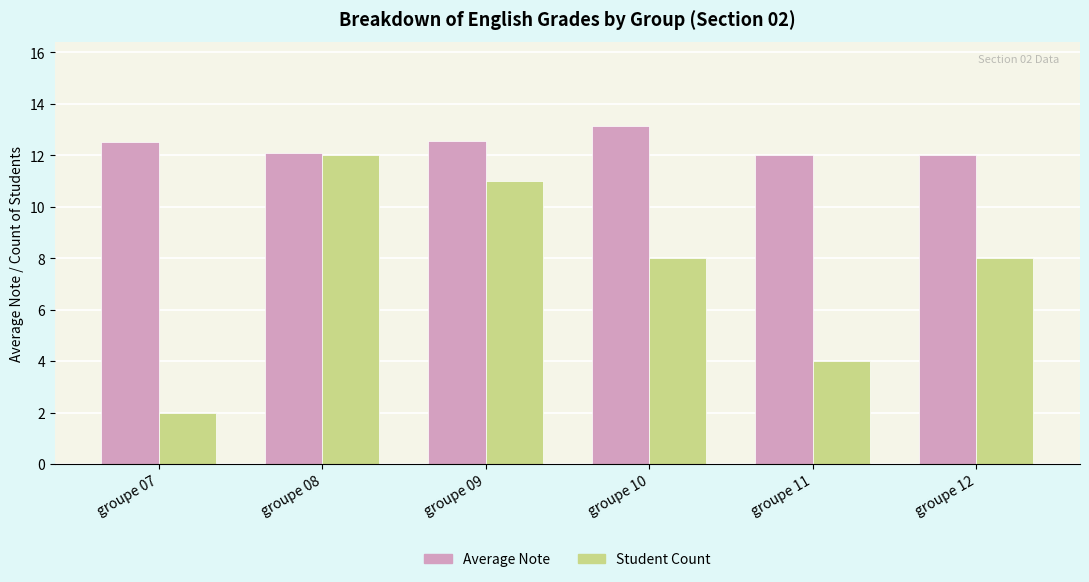

Count the number of categories in the chart.

6